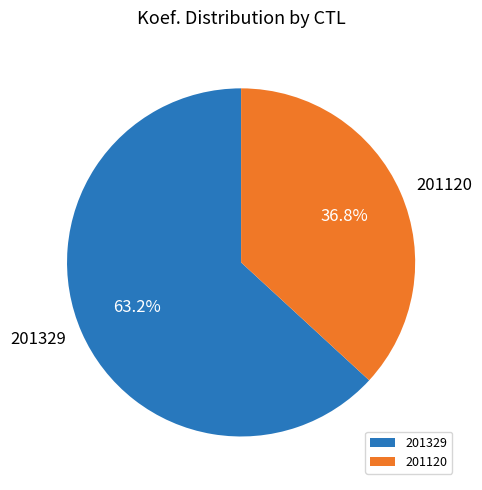

Rank the categories by value from highest to lowest.

201329, 201120